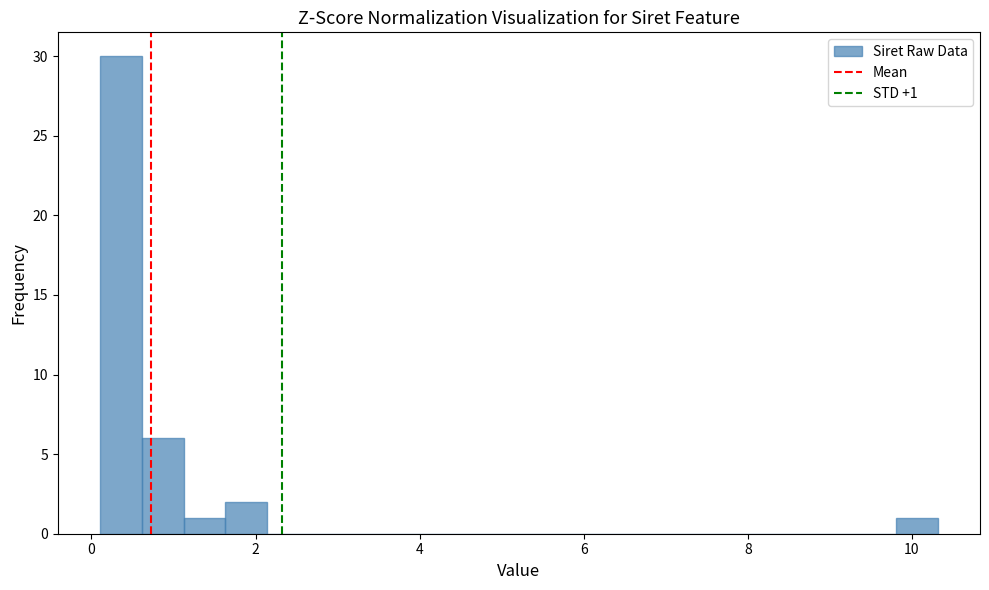

Read against the x-axis, roughly where is the centre of the tallest bar?

0.4